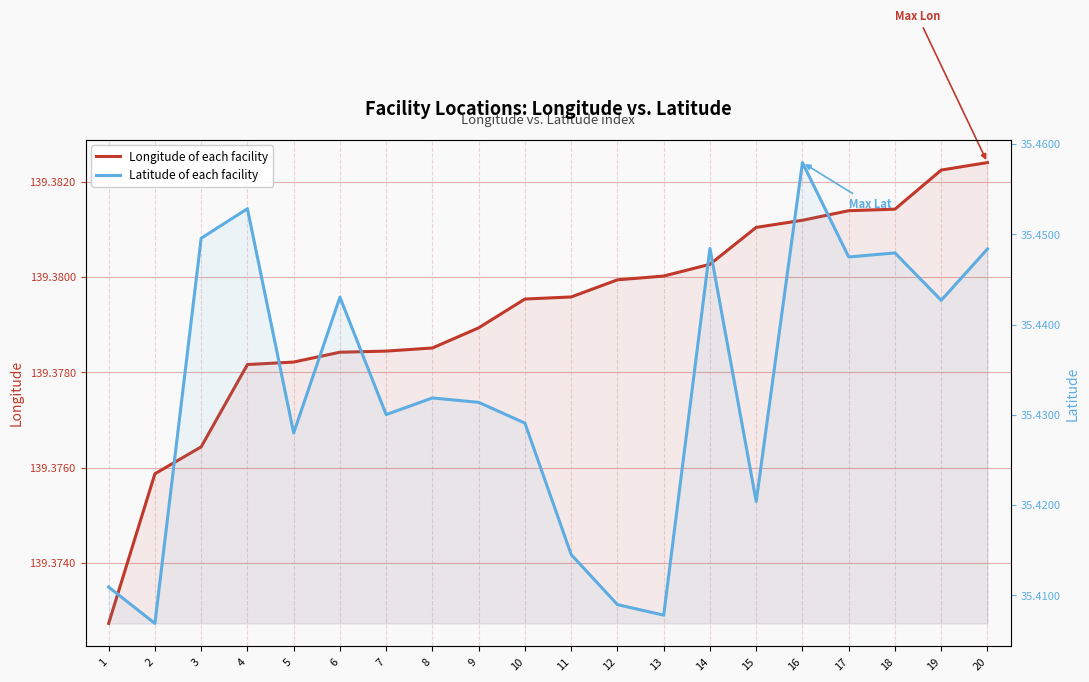

How many Latitude of each facility values are between 35 and 36?

20